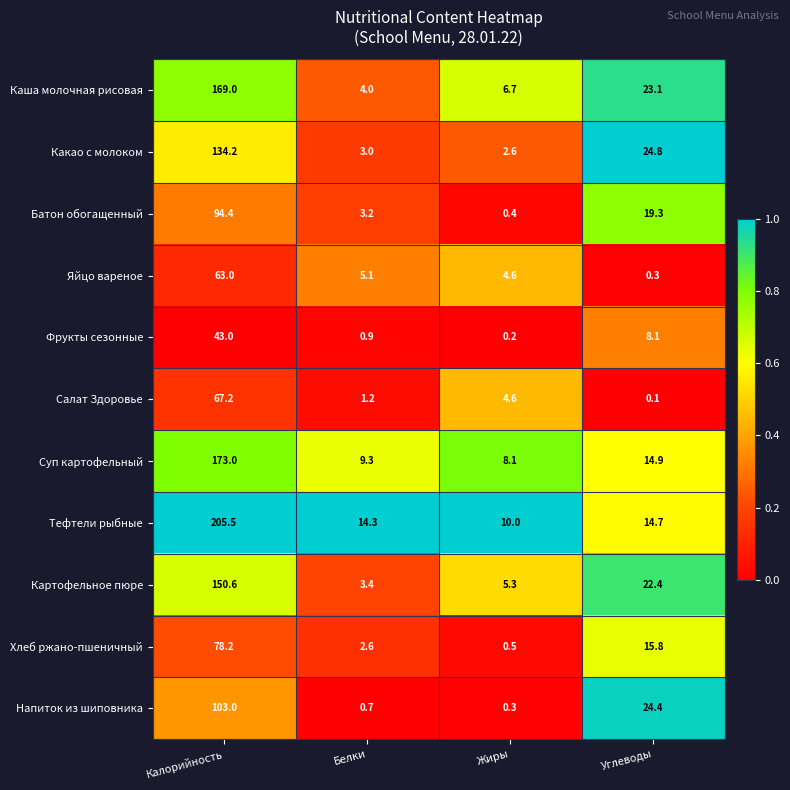

What is the average value of the Салат Здоровье series?

18.3